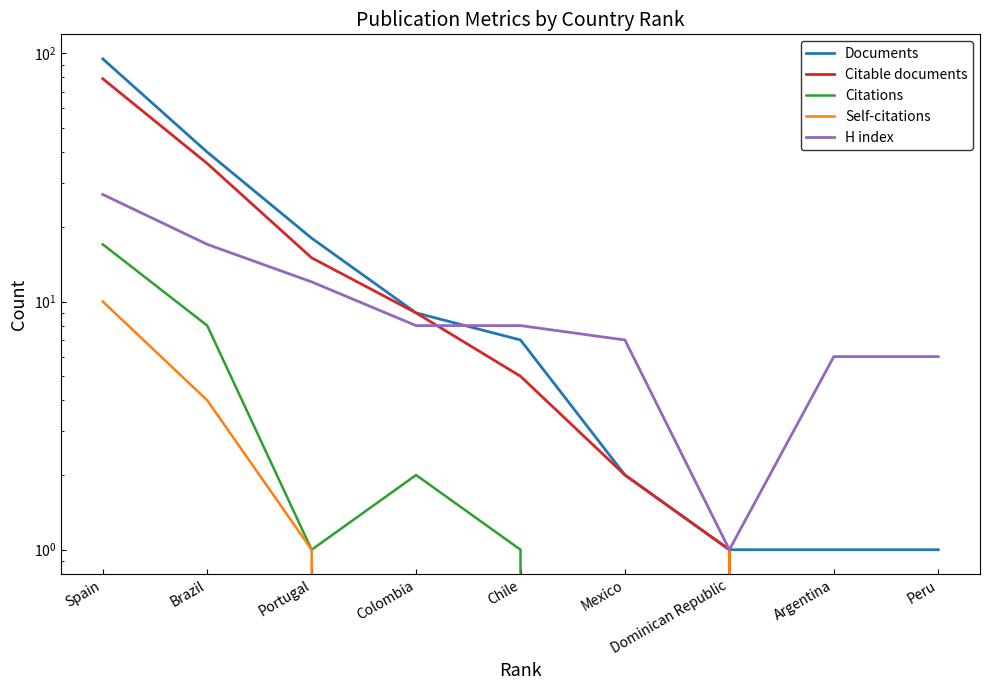

True or false: Documents has more than 0 points higher than both neighbors.

False